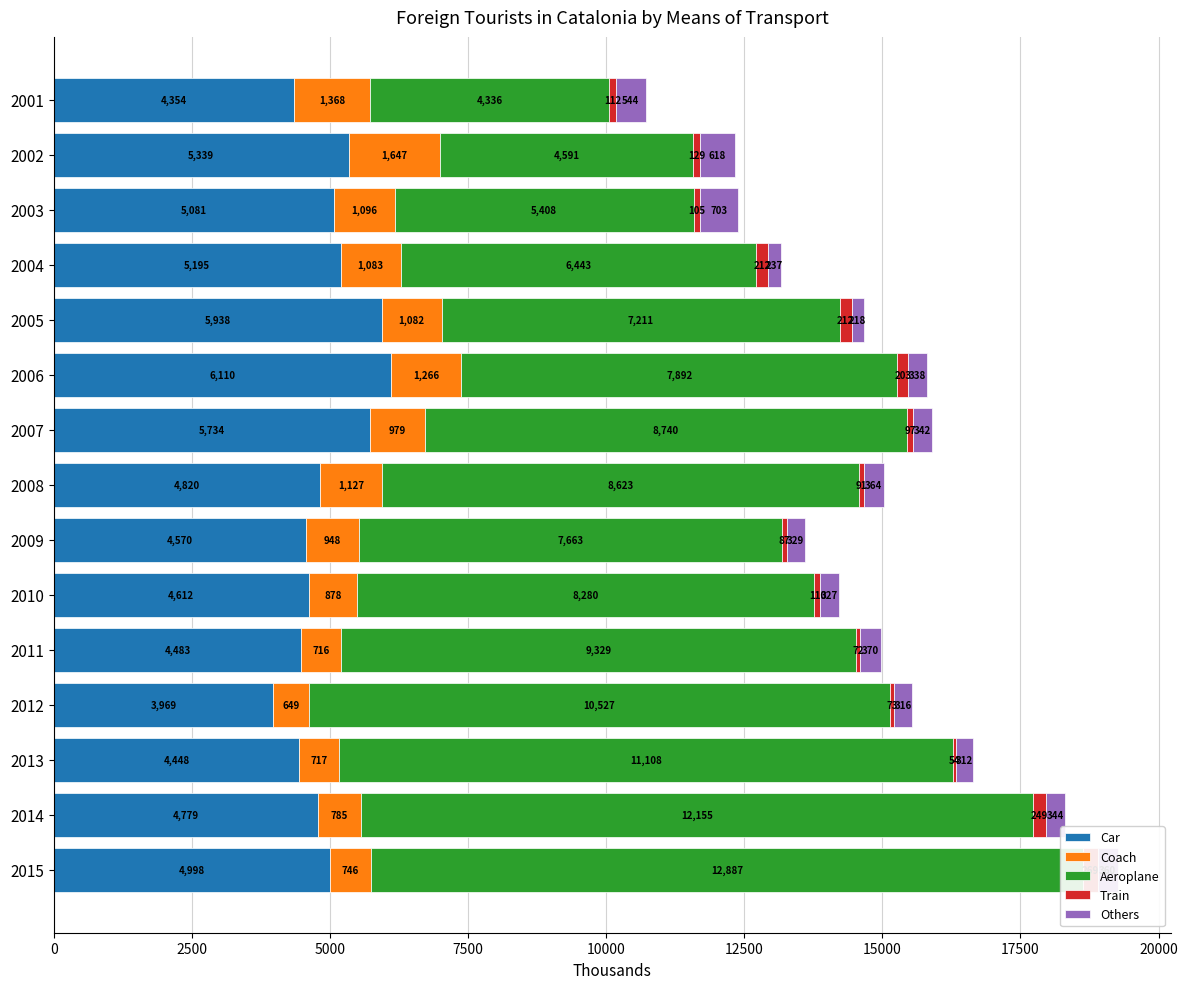

What is the average value of the Car series?

4962.1